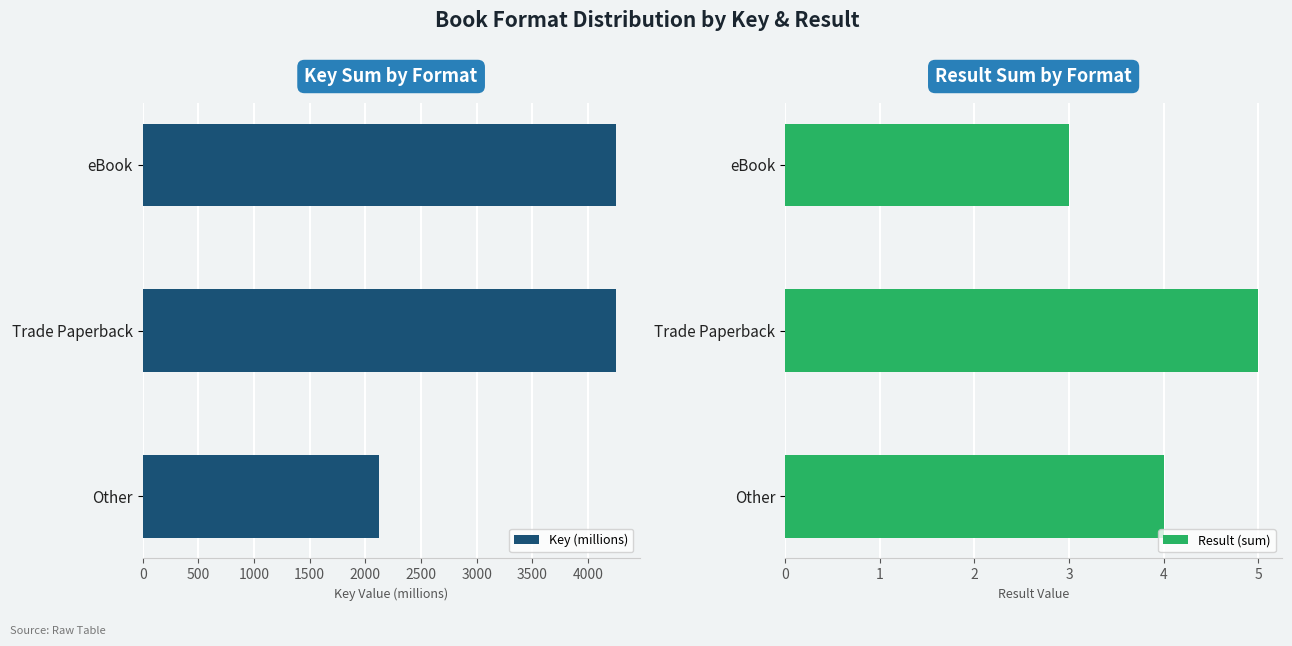

Rank the series by their average value, from highest to lowest.

Key (millions), Result (sum)